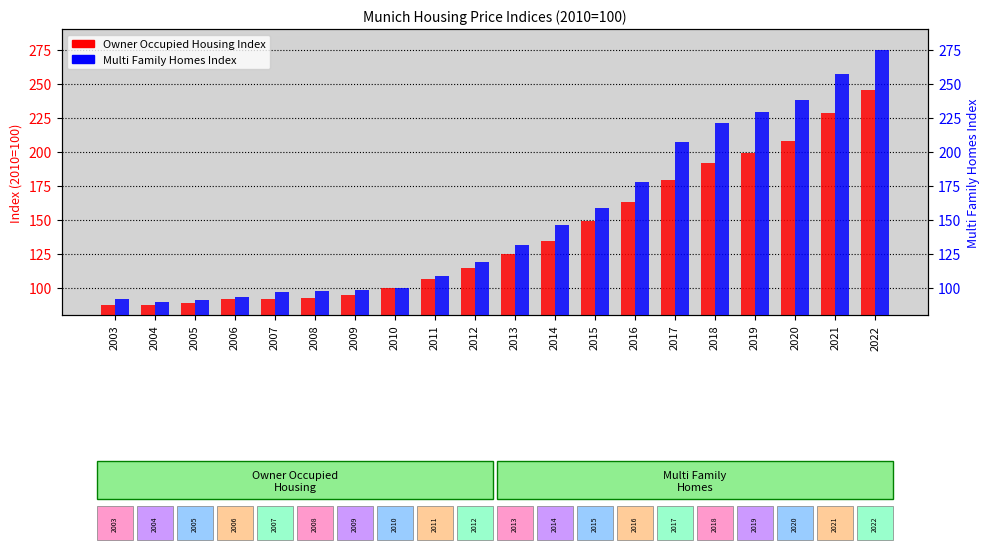

Are the bars horizontal?

No